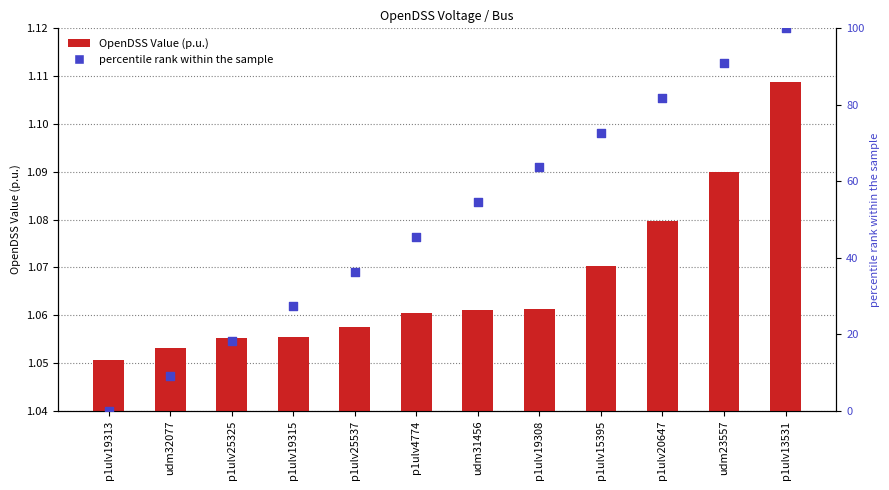

Which series has the largest total across all categories?

percentile rank within the sample